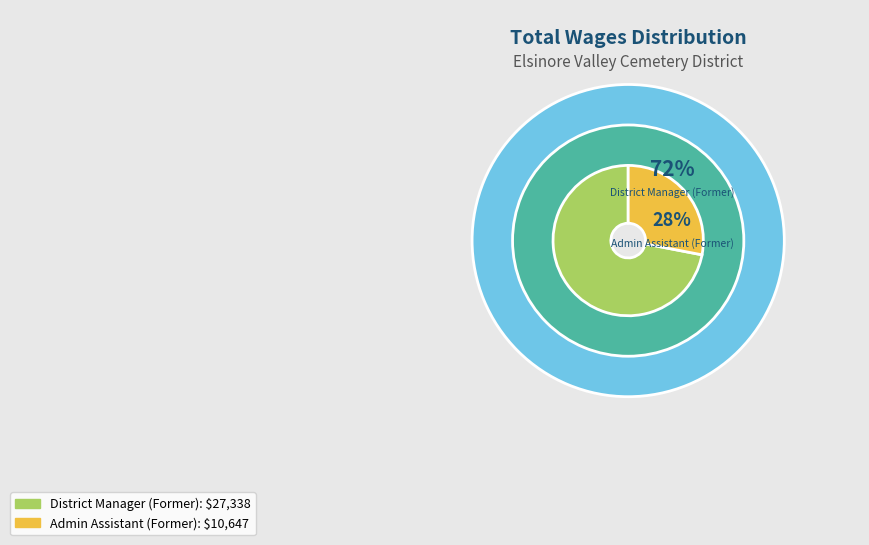

What is the change in value from District Manager (Former) to Admin Assistant (Former)?

-16691